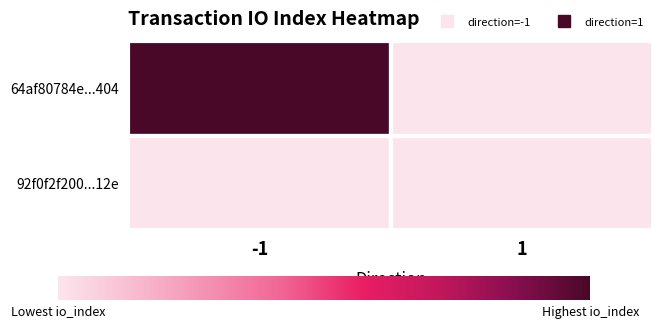

Reading right to left, transcribe all the data shown in this chart.

64af80784e...404: 1=0	-1=1
92f0f2f200...12e: 1=0	-1=0